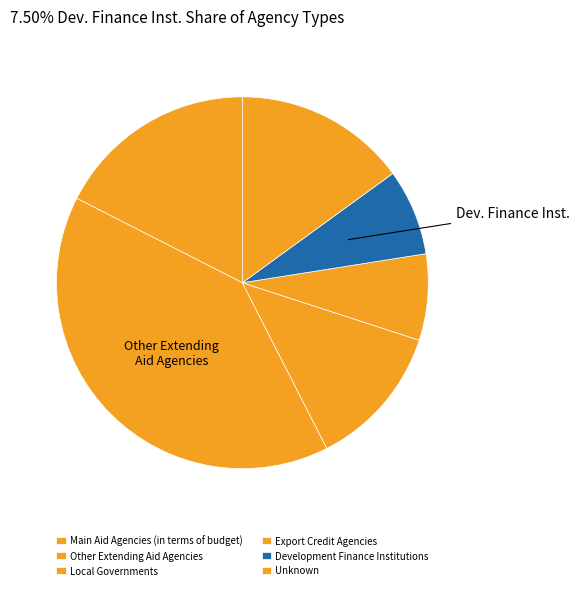

Rank the categories by value from highest to lowest.

Other Extending Aid Agencies, Unknown, Local Governments, Main Aid Agencies (in terms of budget), Export Credit Agencies, Development Finance Institutions